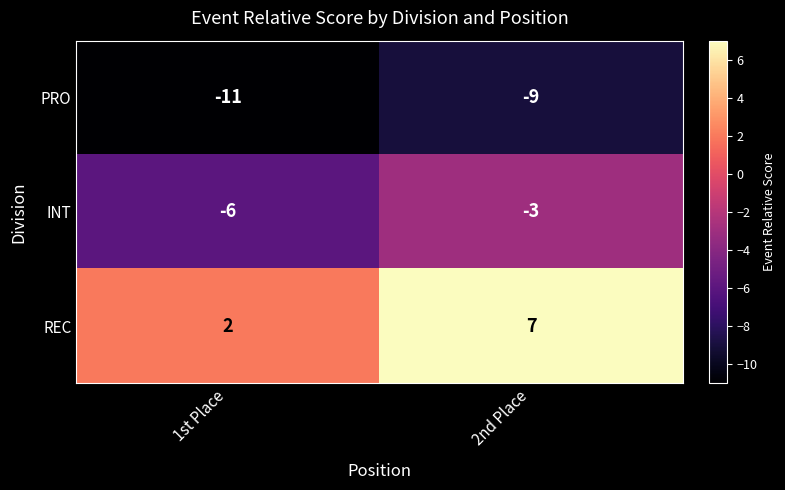

What is the sum of the PRO values at 1st Place and 2nd Place?

-20